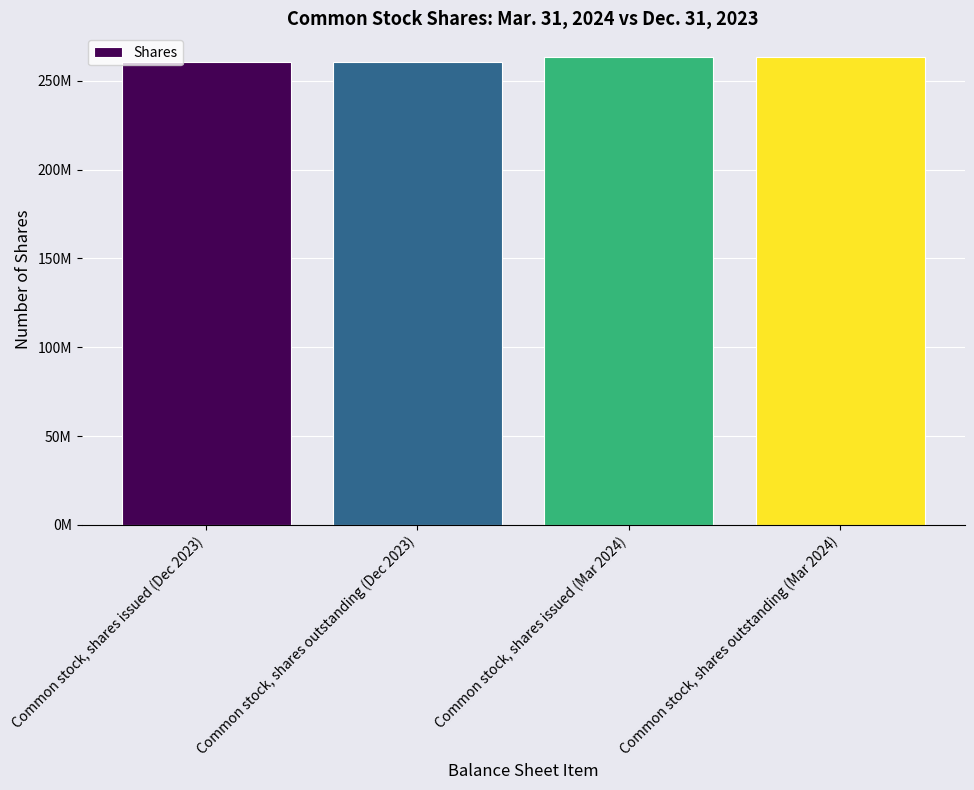

What is the average value?

262089688